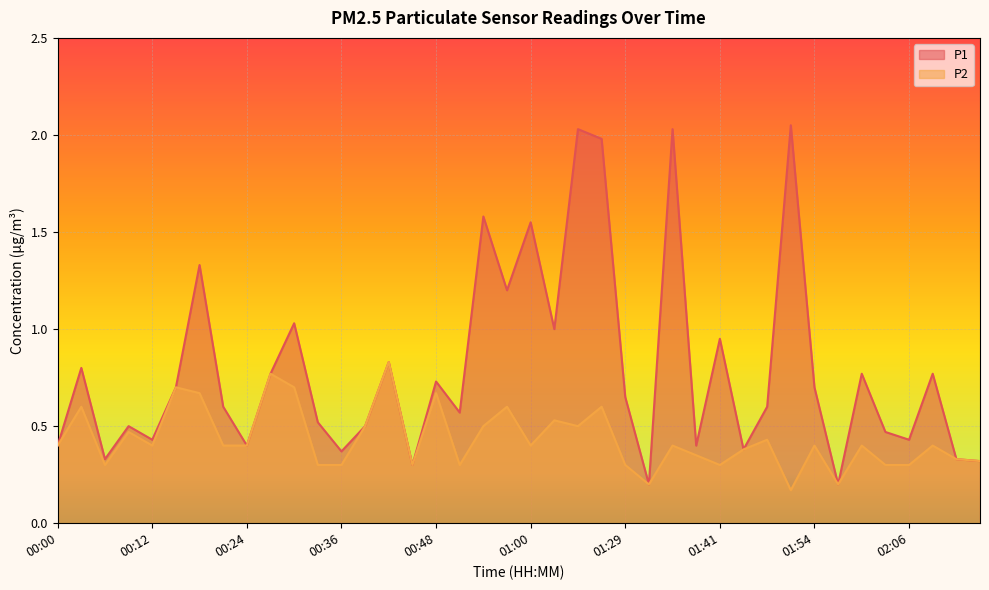

The value of P2 at 00:33 is 0.3. True or false?

True